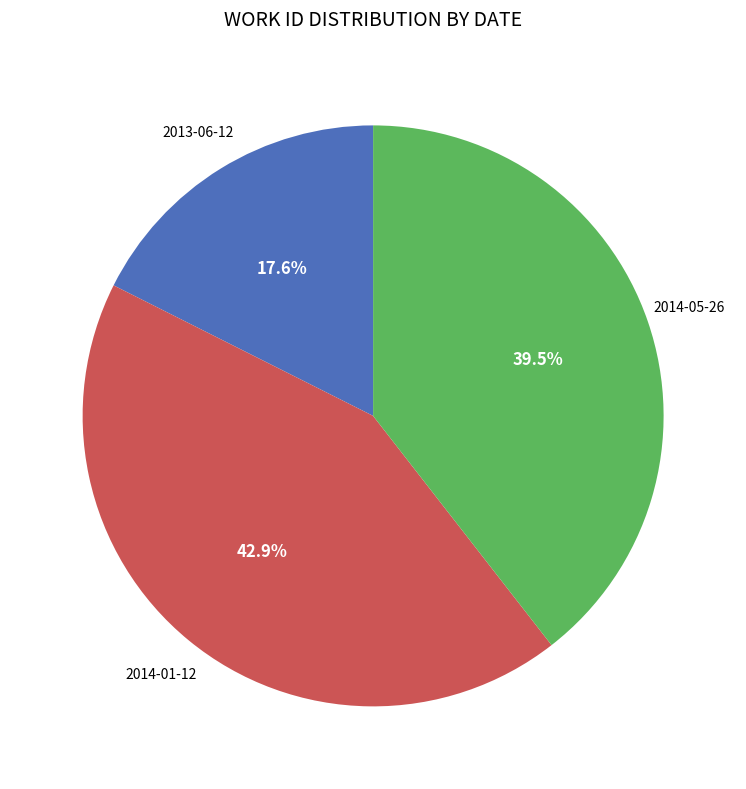

Does any single category account for the majority?

No